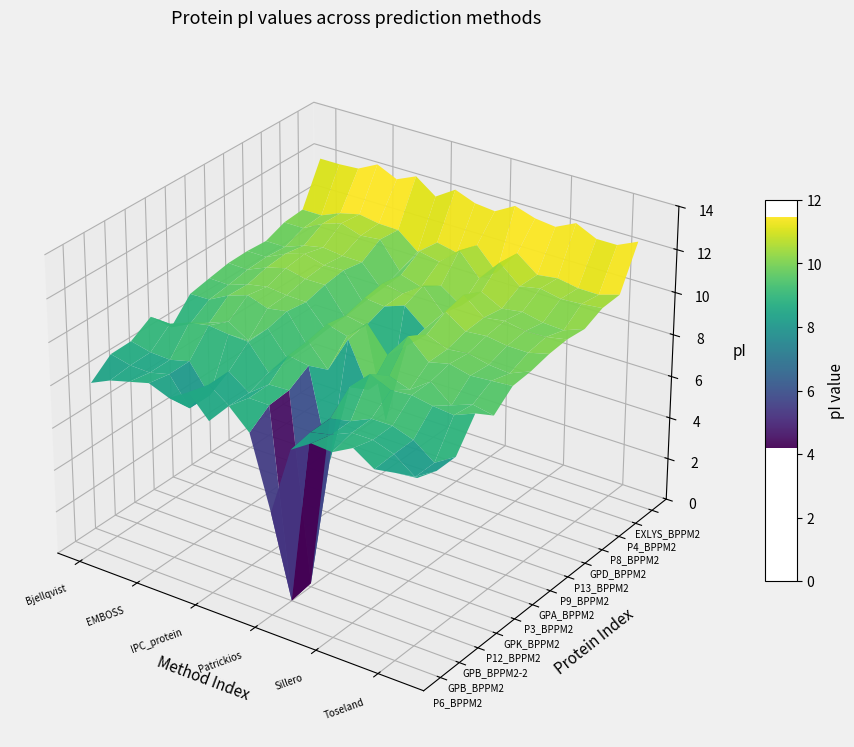

Which series has the widest spread of values?

GPB_BPPM2